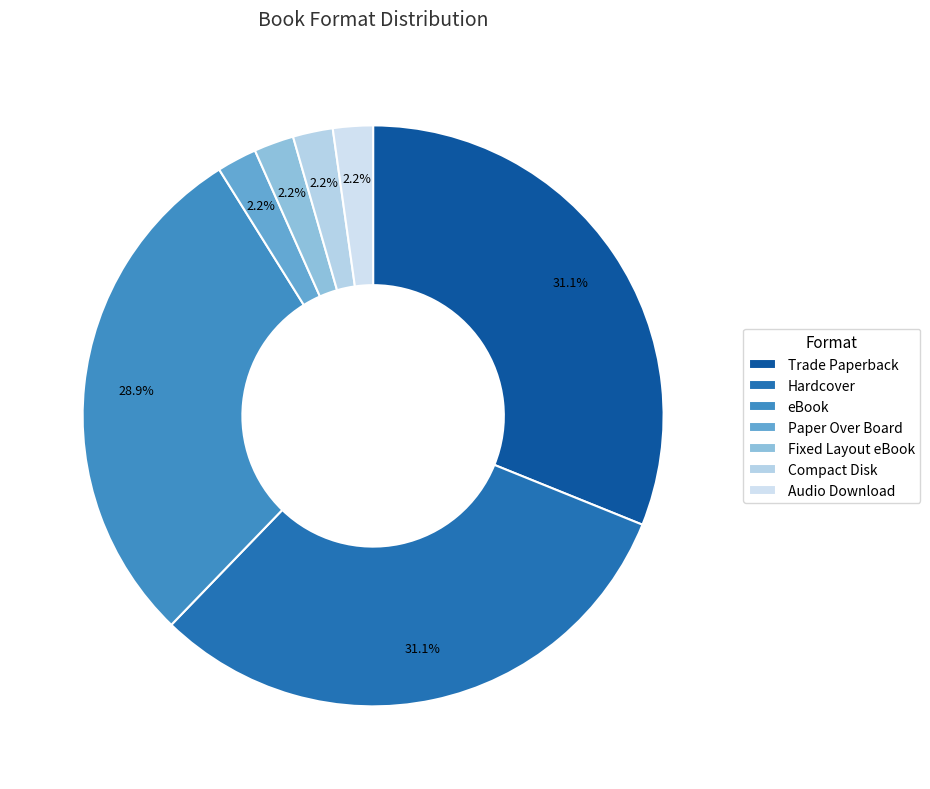

What is the ratio of the value at Fixed Layout eBook to the value at eBook?

0.1